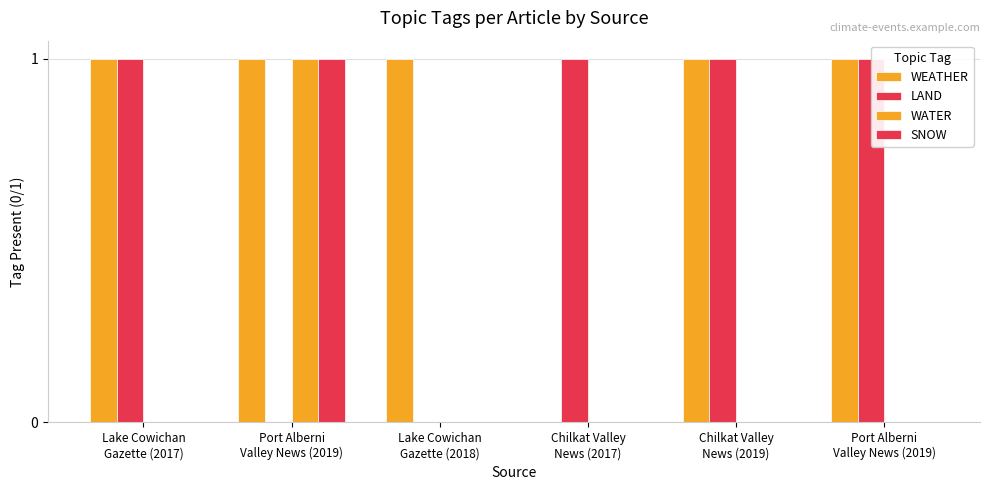

What is the difference between the maximum and minimum values in the WEATHER series?

1